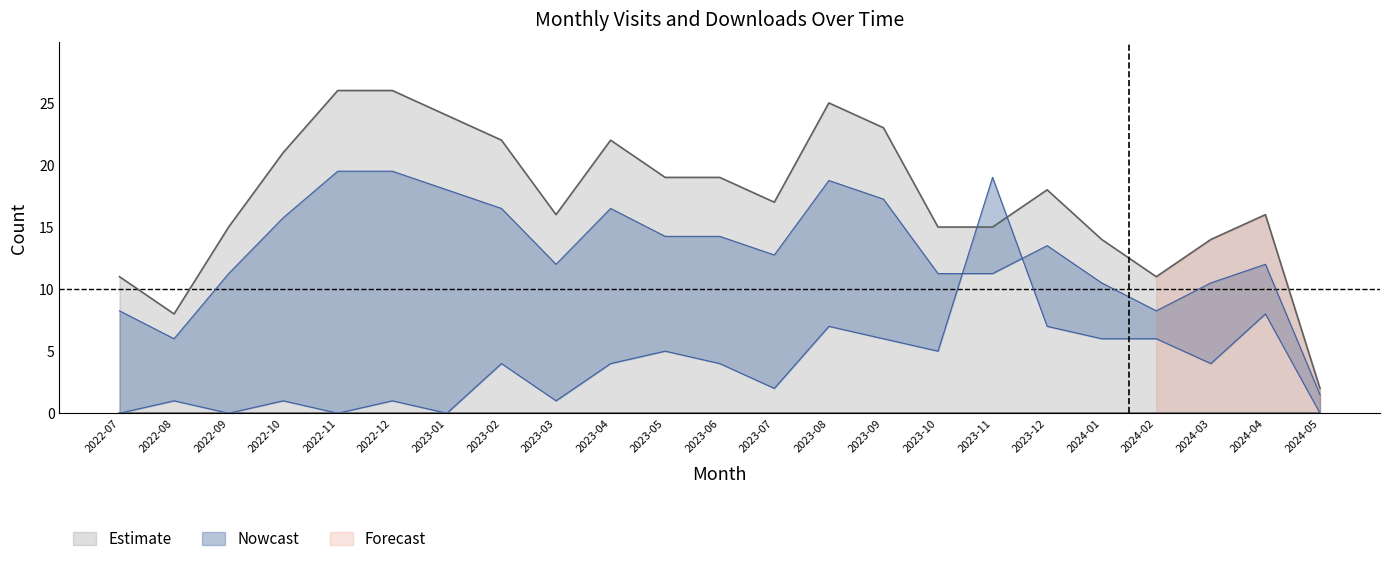

The value of Estimate at 2022-08 is 11. True or false?

False